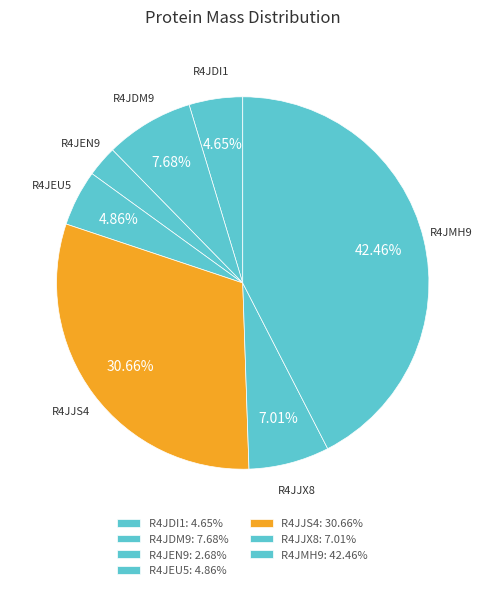

How many slices are in this pie chart?

7